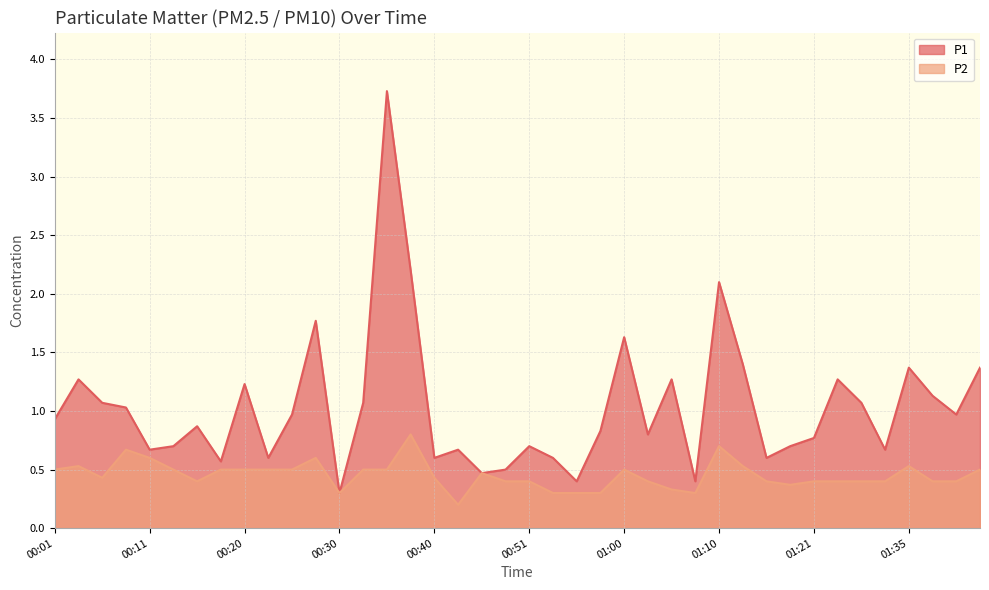

Count the P2 values in the range 0 to 1.

40